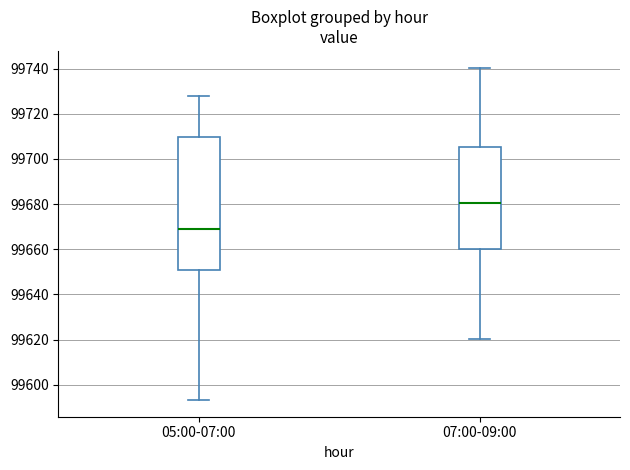

Which box has the highest median line?

07:00-09:00